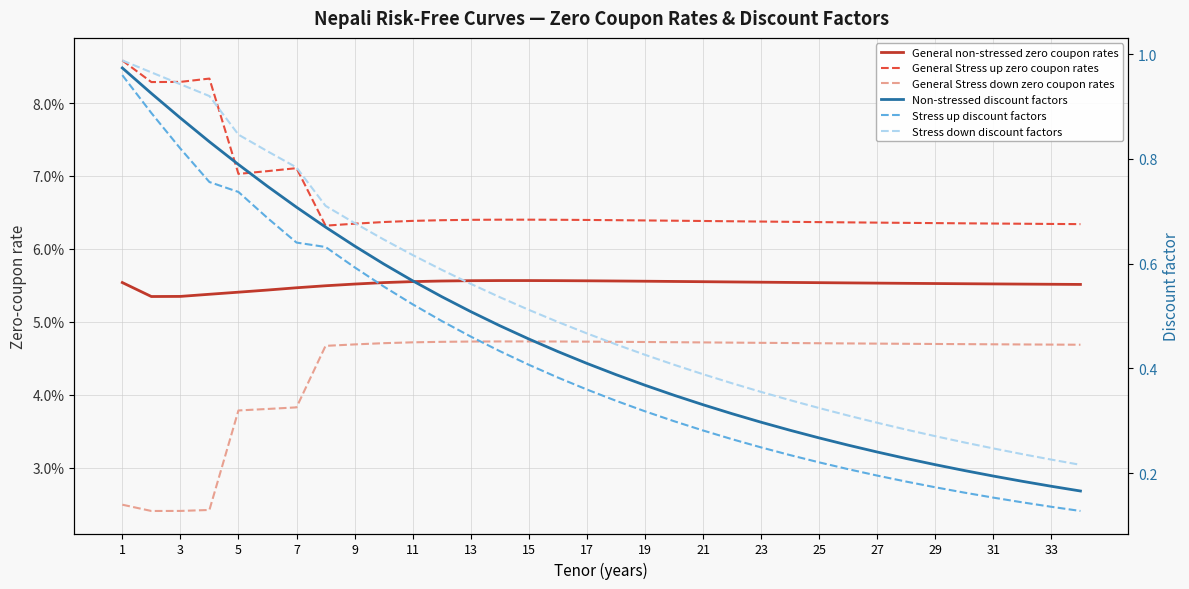

Is this an area chart (filled region under the line)?

No